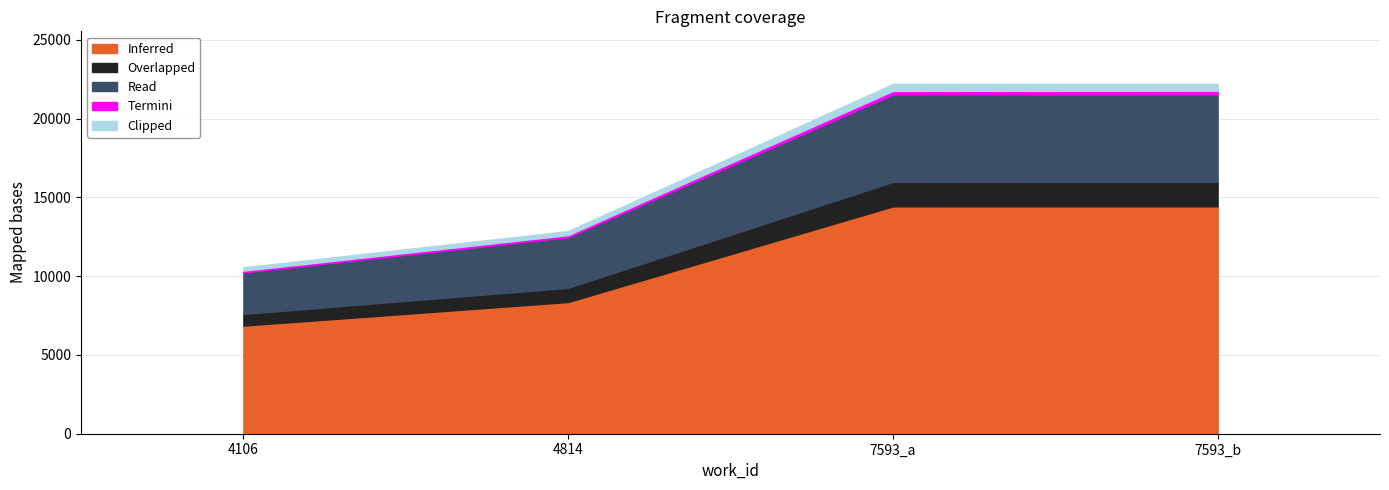

What is the difference between the second highest and minimum values?

11648